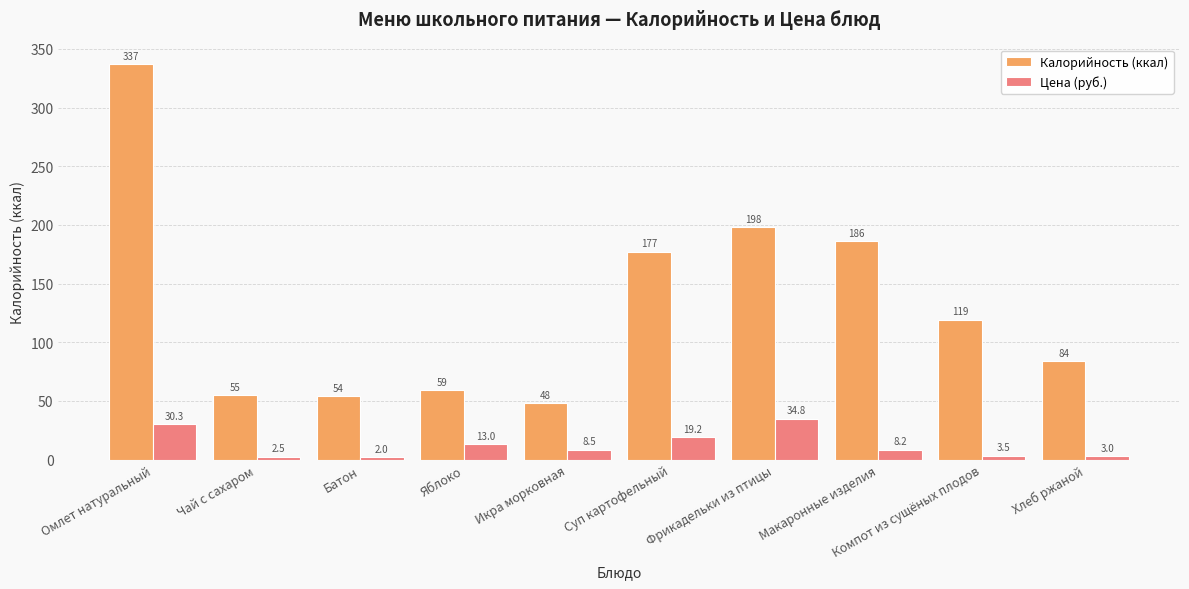

Which series has the largest range (max minus min)?

Калорийность (ккал)